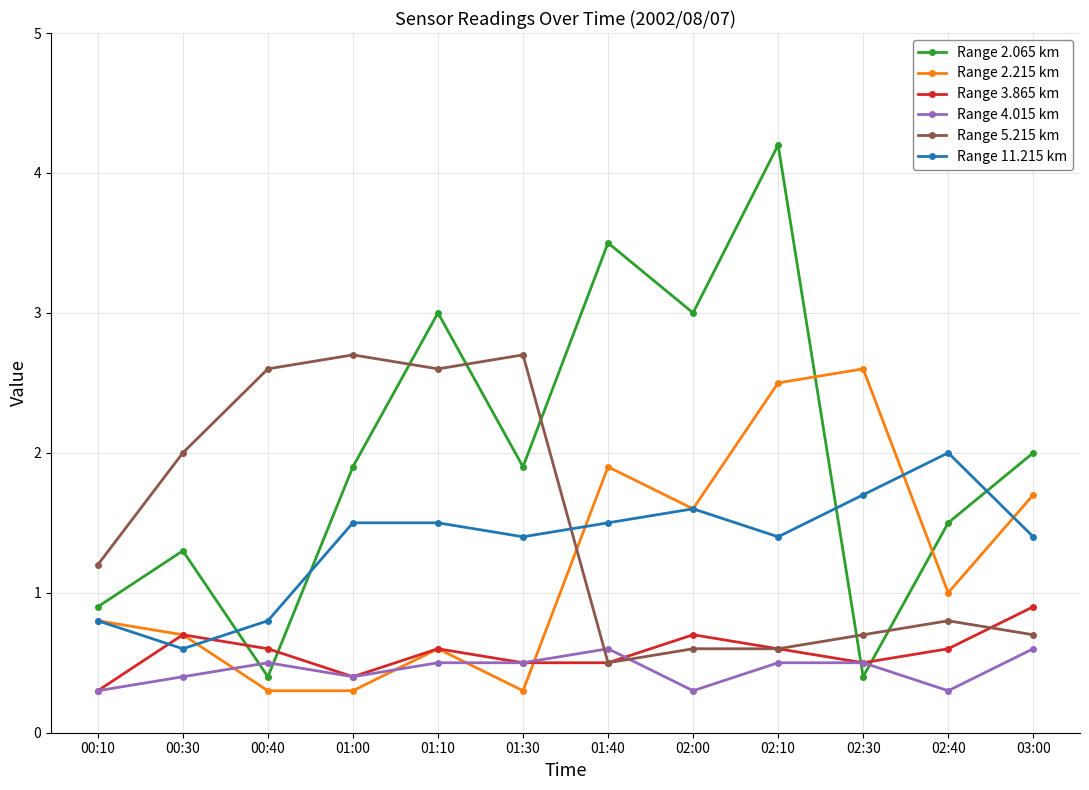

Where do Range 11.215 km and Range 5.215 km first cross each other?

01:30 and 01:40